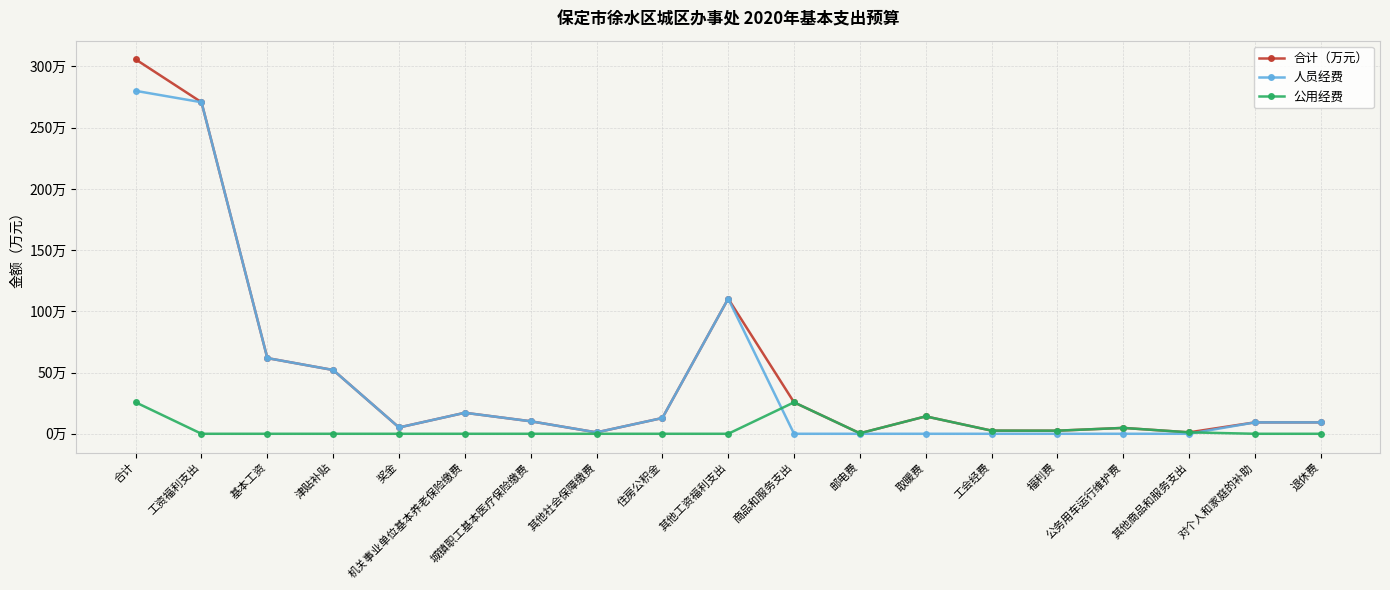

What value does the 人员经费 series have at 津贴补贴?

52.1